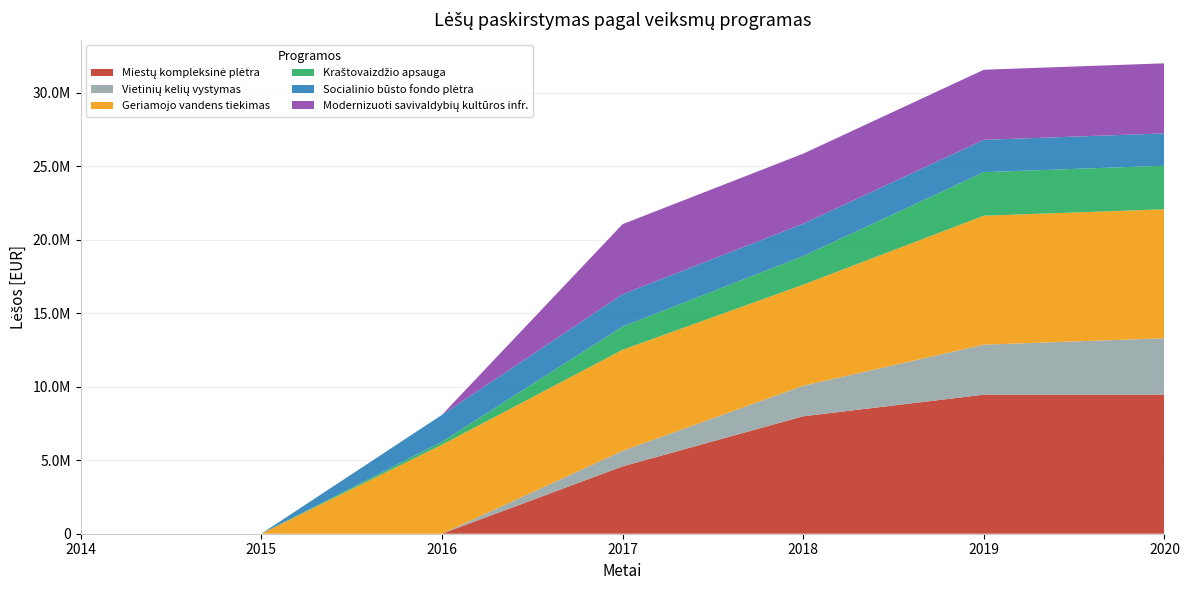

Reading left to right, list all the values displayed in this chart.

Miestų kompleksinė plėtra: 2014=0.0	2015=0.0	2016=0.0	2017=4579773.5	2018=7988386.2	2019=9455845.7	2020=9455845.7
Vietinių kelių vystymas: 2014=0.0	2015=0.0	2016=0.0	2017=1057912.4	2018=2077658.5	2019=3403720.9	2020=3840118.9
Geriamojo vandens tiekimas: 2014=0.0	2015=0.0	2016=6050727.4	2017=6874561.8	2018=6874561.8	2019=8769932.0	2020=8769932.0
Kraštovaizdžio apsauga: 2014=0.0	2015=0.0	2016=203010.1	2017=1578881.0	2018=1945271.0	2019=2964442.0	2020=2964442.0
Socialinio būsto fondo plėtra: 2014=0.0	2015=0.0	2016=1830610.3	2017=2197028.3	2018=2197028.3	2019=2197028.3	2020=2197028.3
Modernizuoti savivaldybių kultūros infr.: 2014=0.0	2015=0.0	2016=0.0	2017=4766852.9	2018=4766852.9	2019=4766852.9	2020=4766852.9